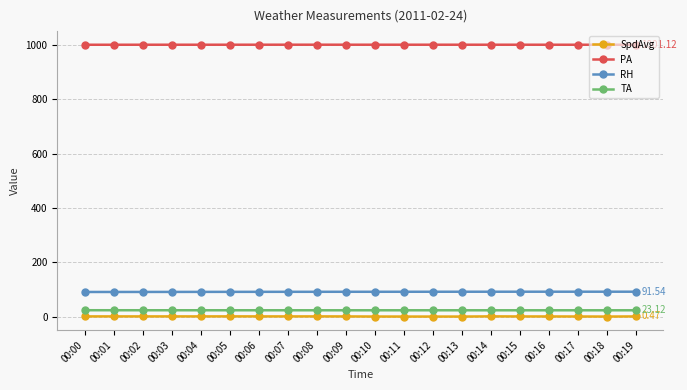

The value of TA at 00:11 is 23.1. True or false?

True